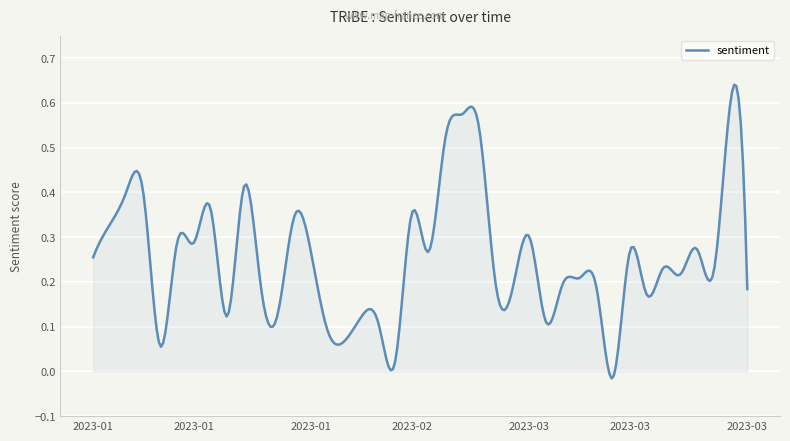

What is the difference between the maximum and minimum values?

0.7